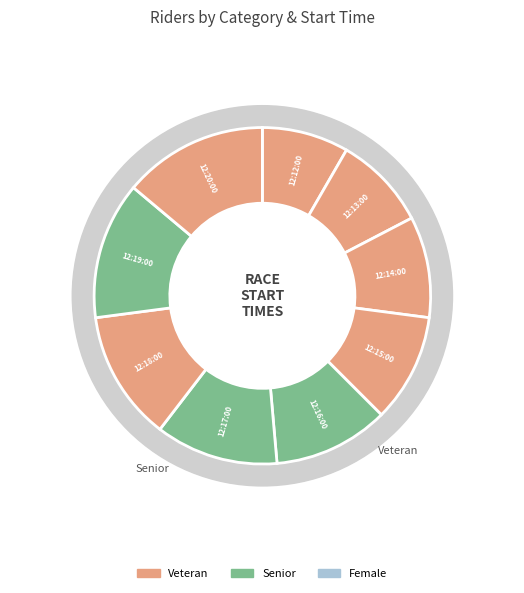

What percentage do 12:18:00 and 12:19:00 together represent?

25.7%